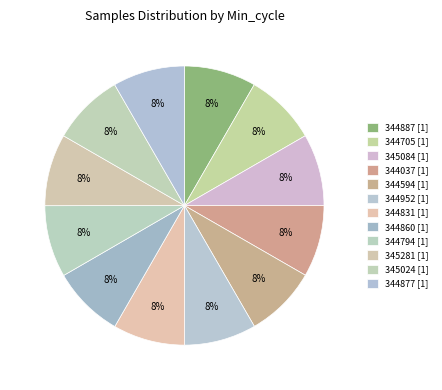

How many slices are in this pie chart?

12